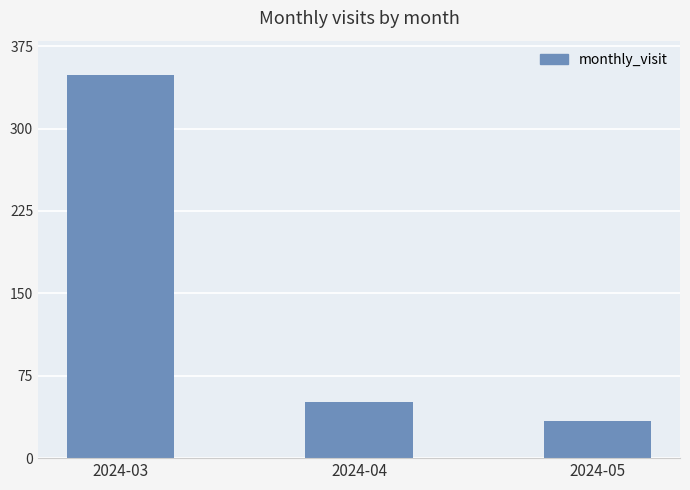

What is the value of the 1st bar from the left?

349